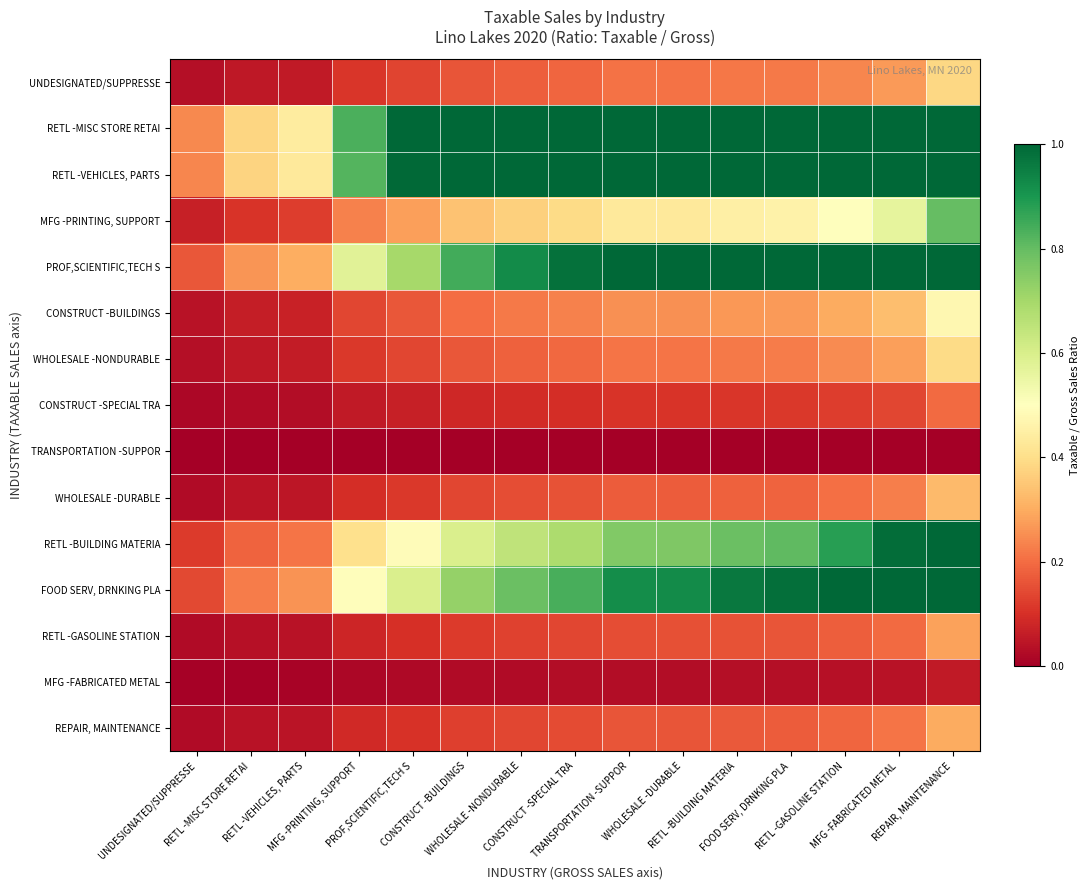

At how many categories does at least one series exceed 0?

15